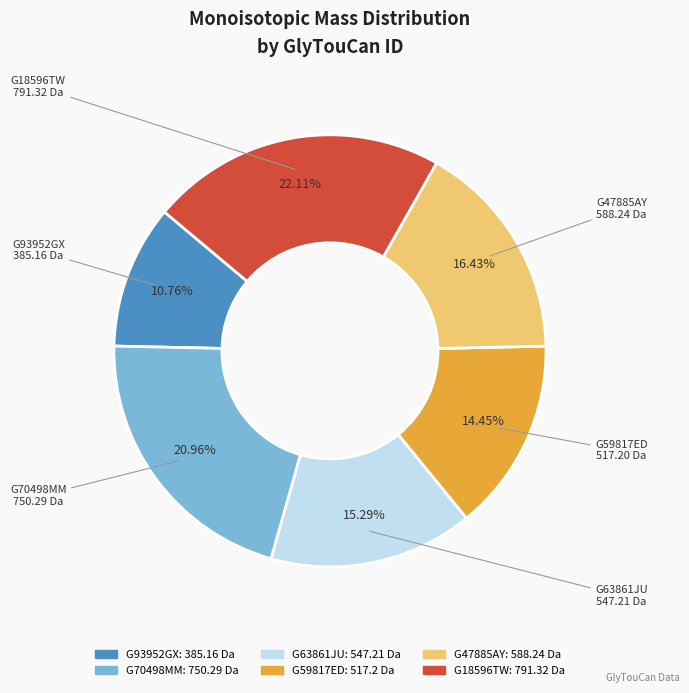

To the nearest percent, what is the difference between the G70498MM and G63861JU slice percentages?

6%